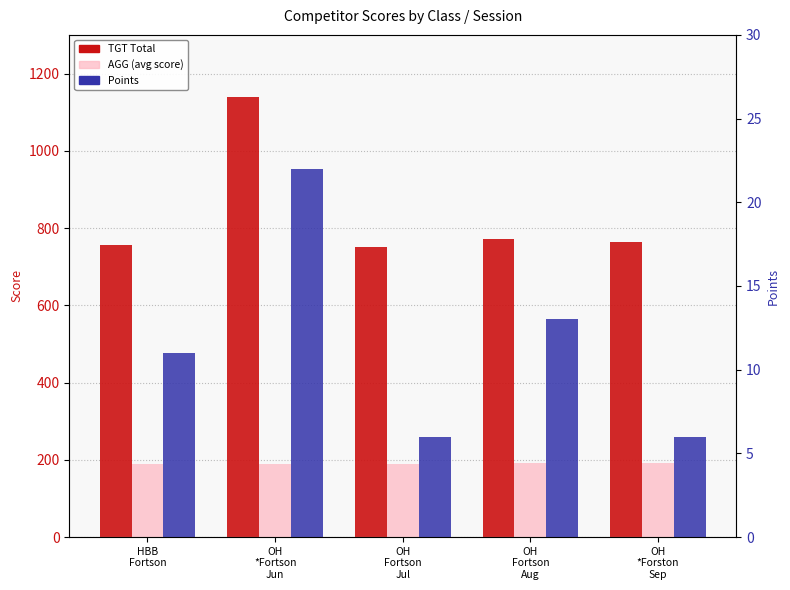

Is it true that TGT Total equals 763.0 at OH
*Forston
Sep?

True